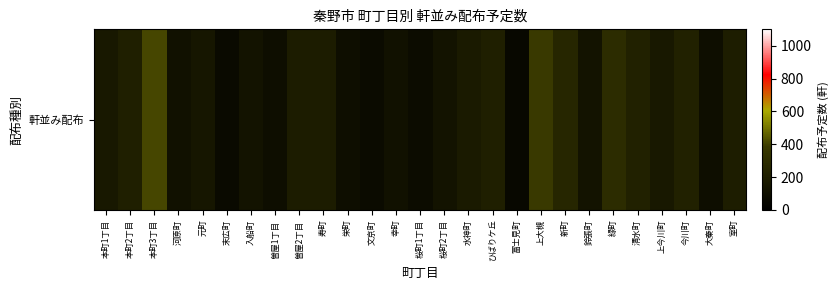

At which label is the value closest to 235?

清水町